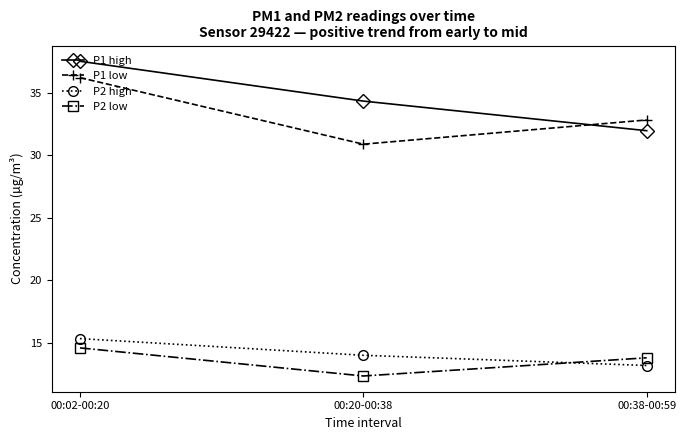

Is the value of P2 low at 00:38-00:59 greater than the value of P1 low at 00:20-00:38?

No